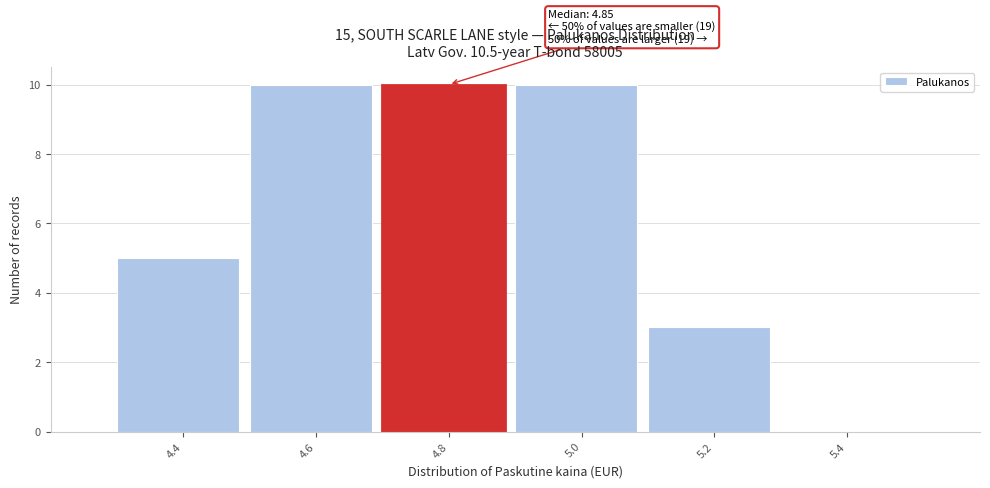

Reading left to right, what are all the values shown in this chart?

4.4=5	4.6=10	4.8=10	5.0=10	5.2=3	5.4=0